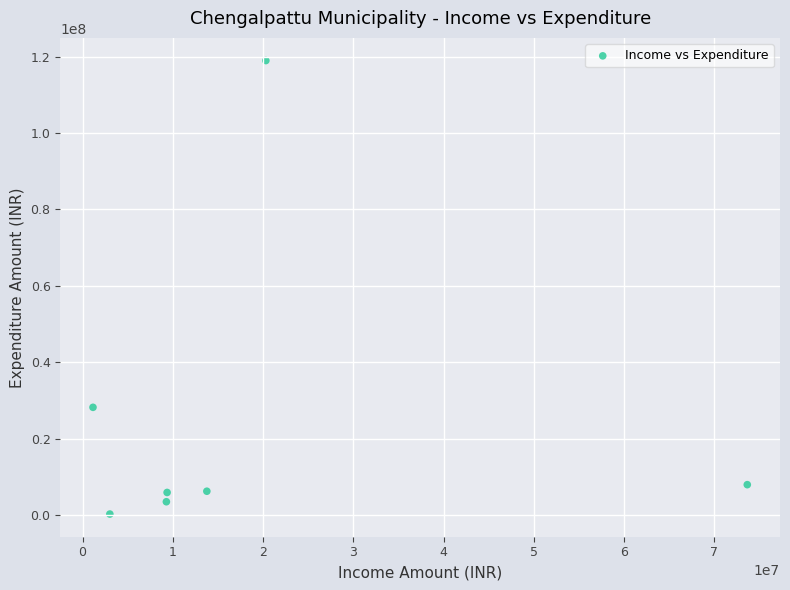

What is the range of Y values (max minus min)?

118676576